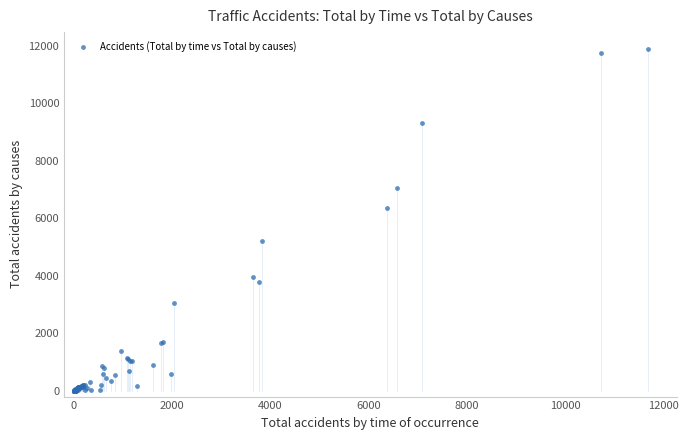

What Y value in the scatter plot is closest to 5941?

6362.7